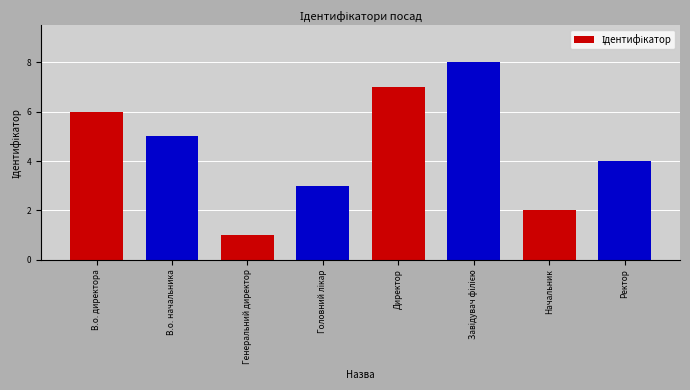

Reading right to left, what are all the values shown in this chart?

4	2	8	7	3	1	5	6